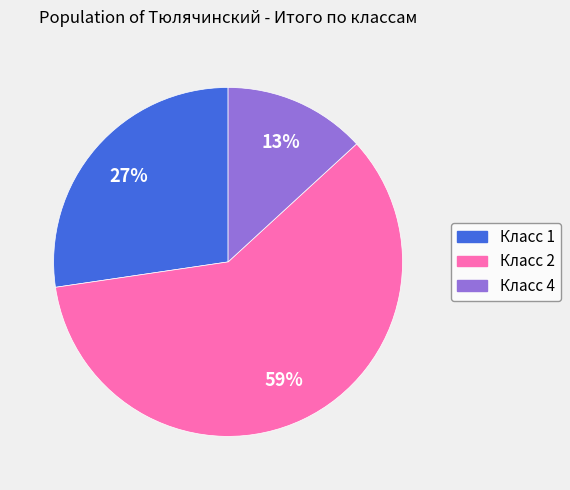

Is there any slice that represents more than half of the pie?

Yes